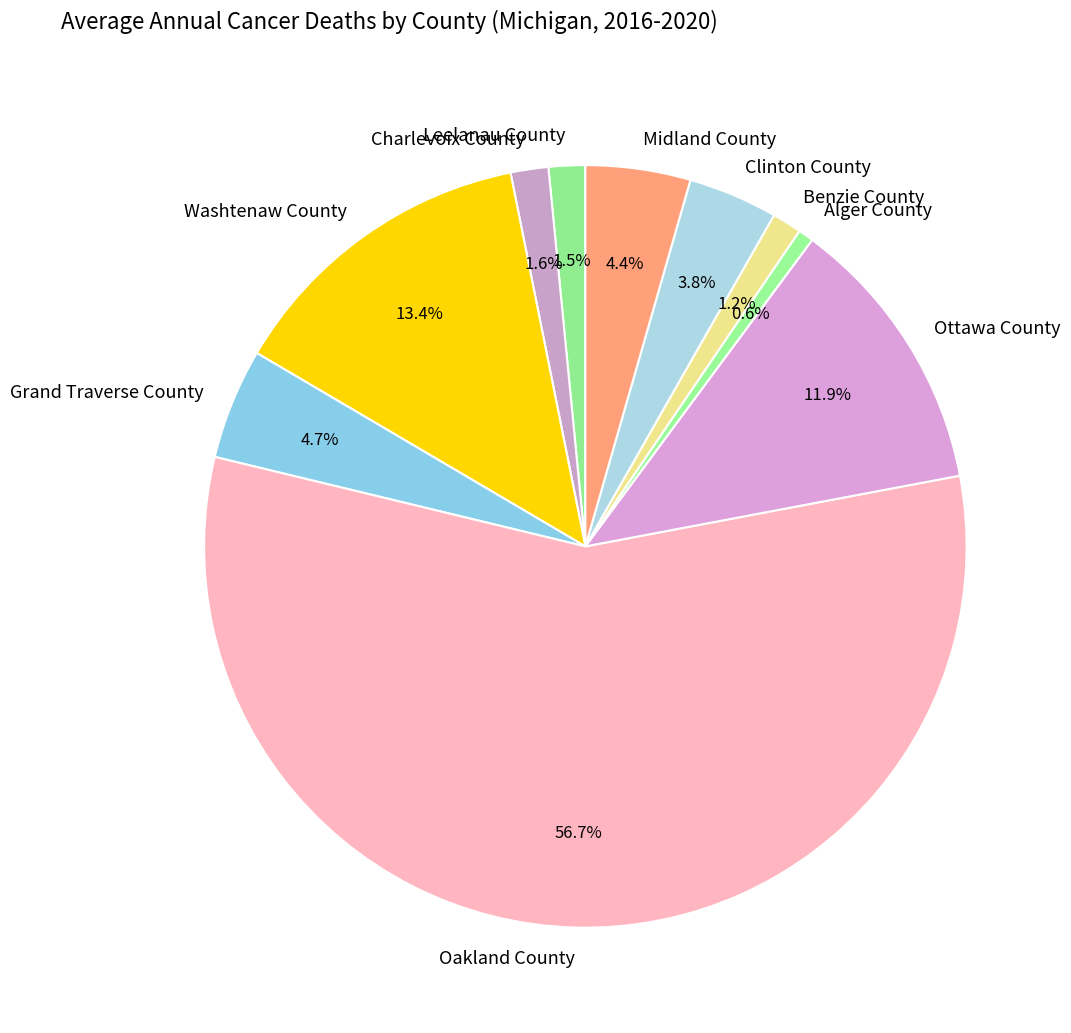

To the nearest percent, what percentage of the pie is Clinton County?

4%